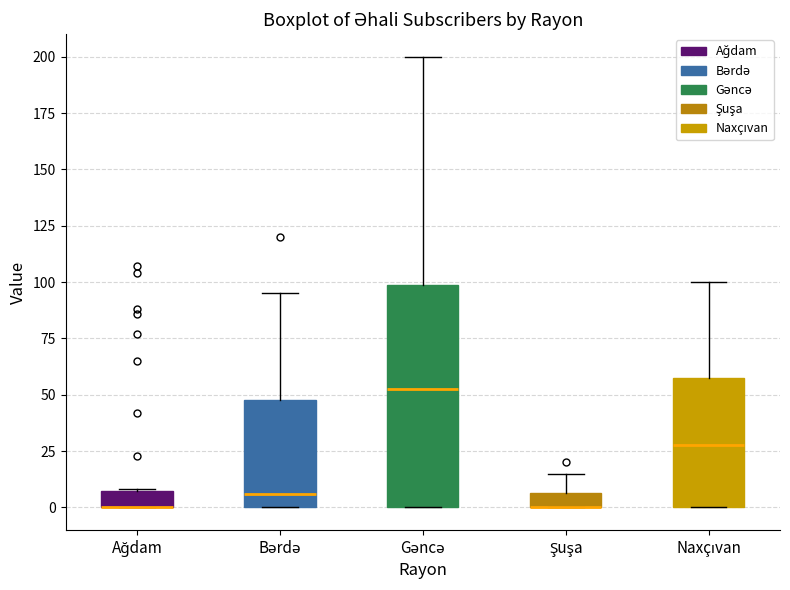

Where does the upper whisker of the box for Şuşa end on the y-axis? The values are not printed on the chart, so give them approximately, as read against the axis.

15